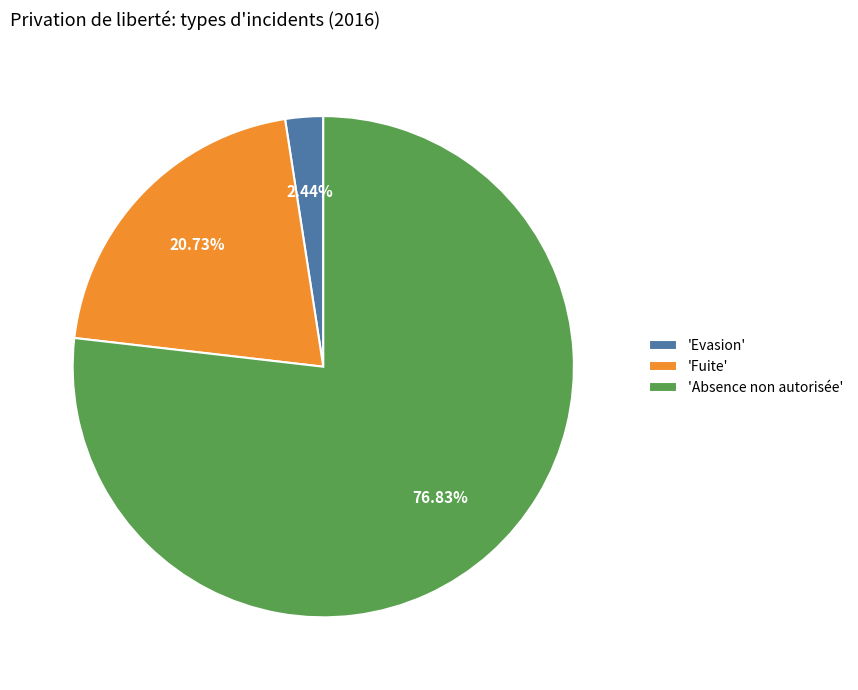

How many slices are in this pie chart?

3